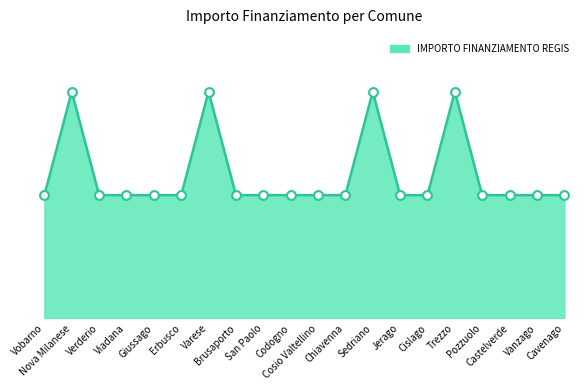

What is the change in value from Nova Milanese to Brusaporto?

-27377